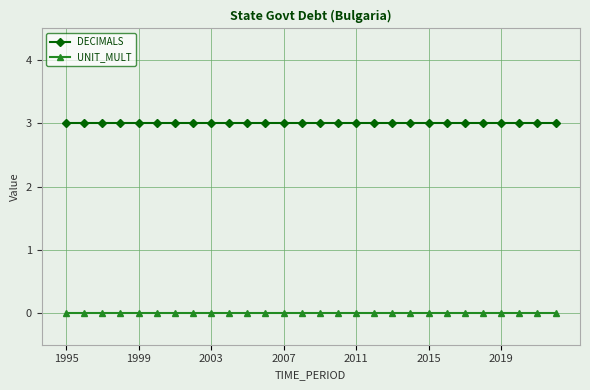

What are all the series names shown in the legend?

DECIMALS, UNIT_MULT